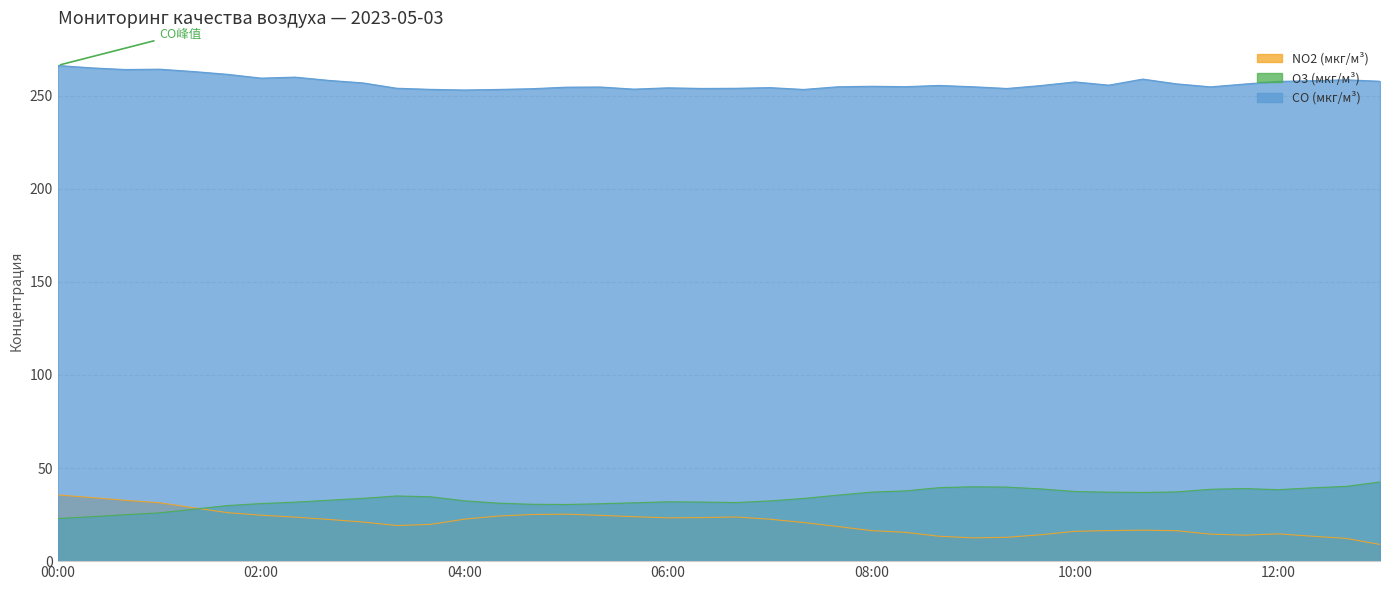

What is the value of the O3 (мкг/м³) point at the 9th from the left?

32.7